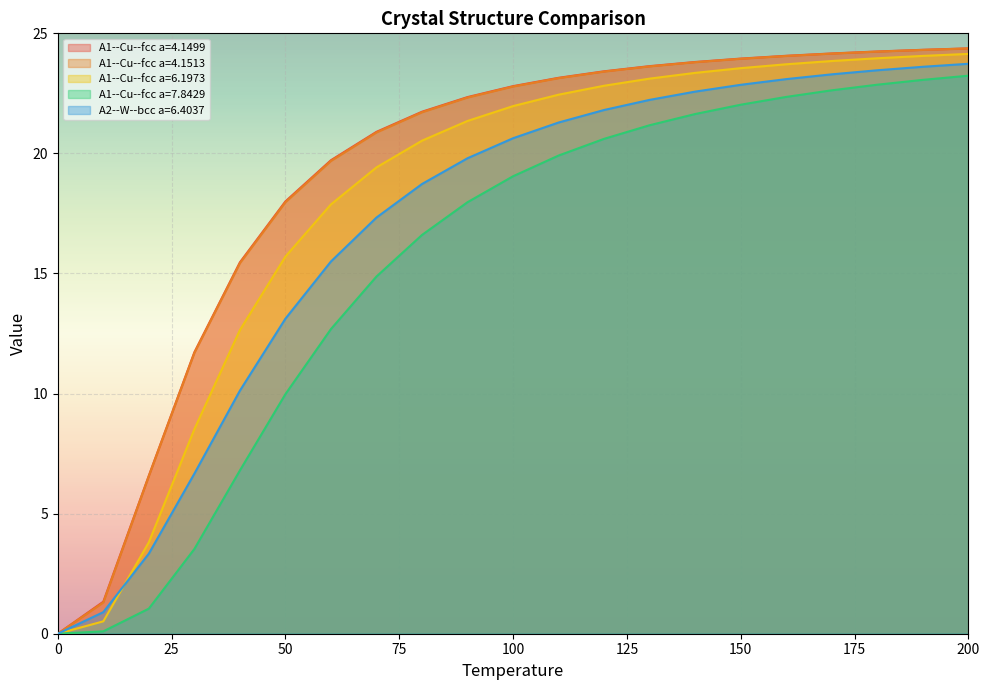

What is the value of the A1--Cu--fcc a=7.8429 point at the 7th from the left?

12.7